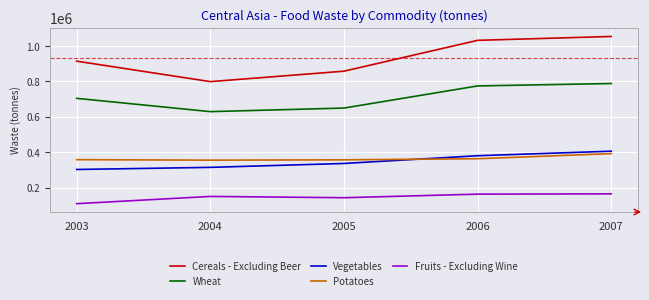

What is the sum of all Potatoes values?

1826645